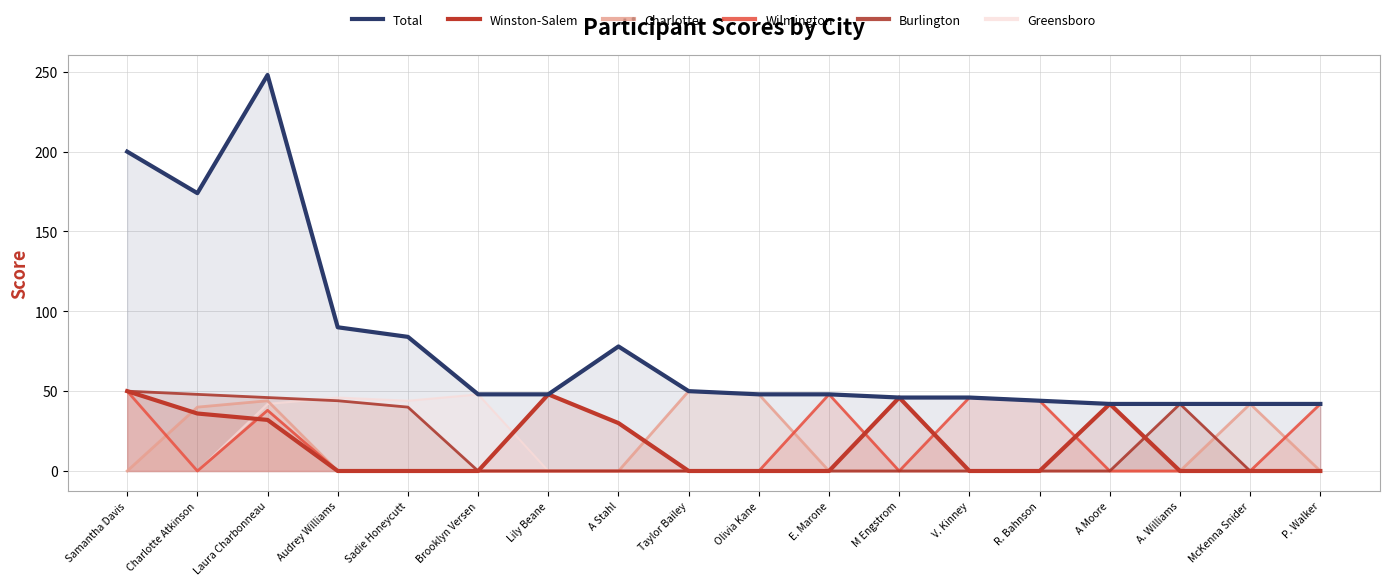

Which series changed the most between Sadie Honeycutt and A. Williams?

Greensboro